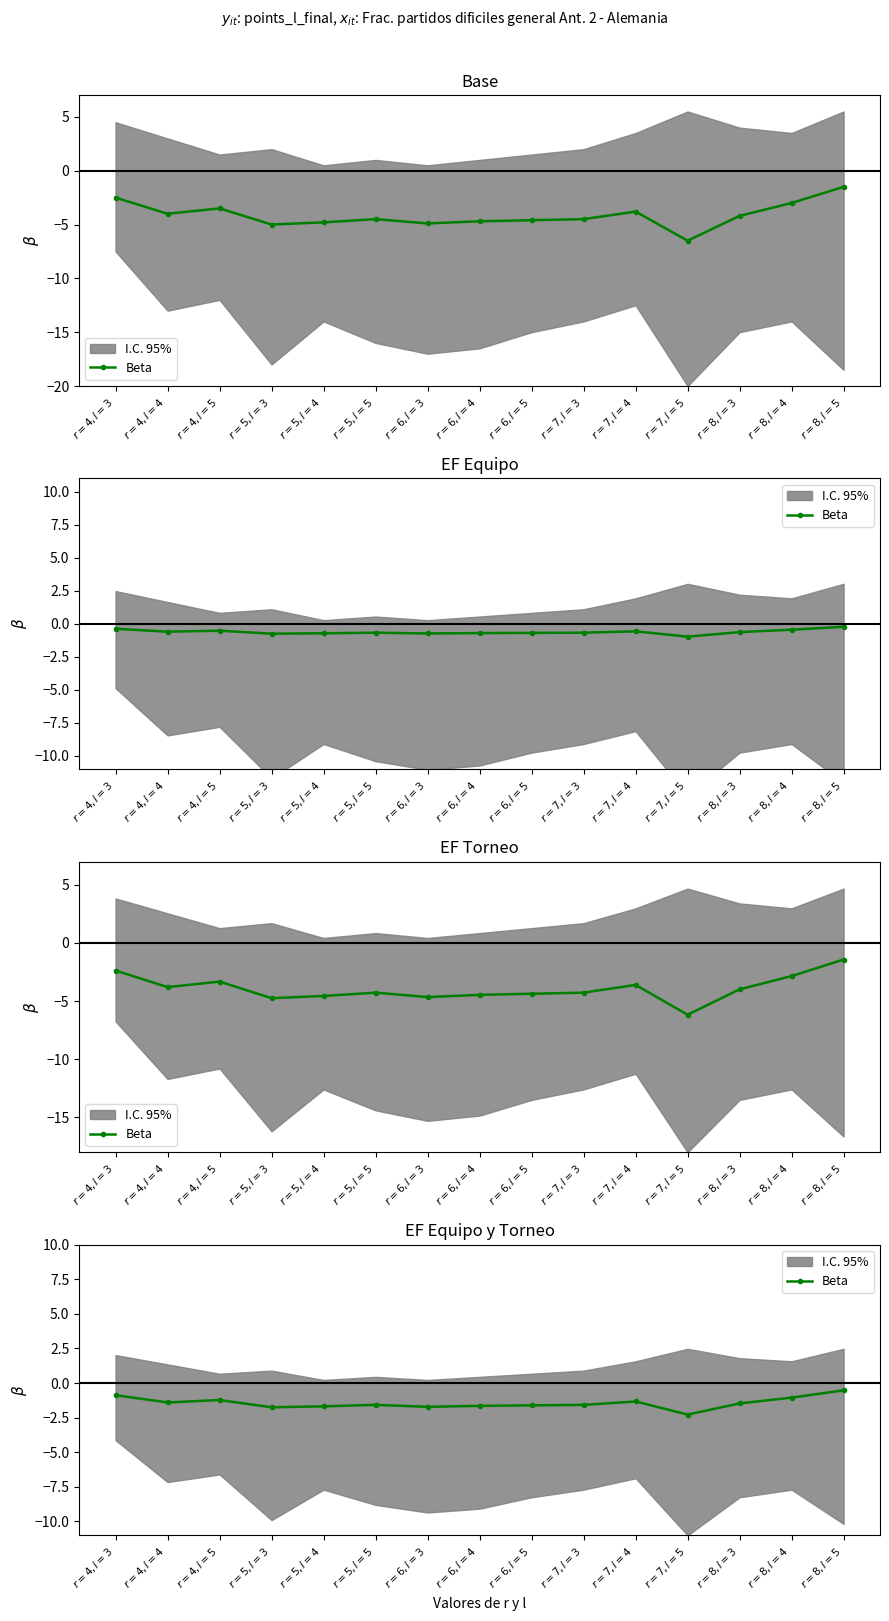

At which category does the data reach its first local valley?

$r=4, l=4$